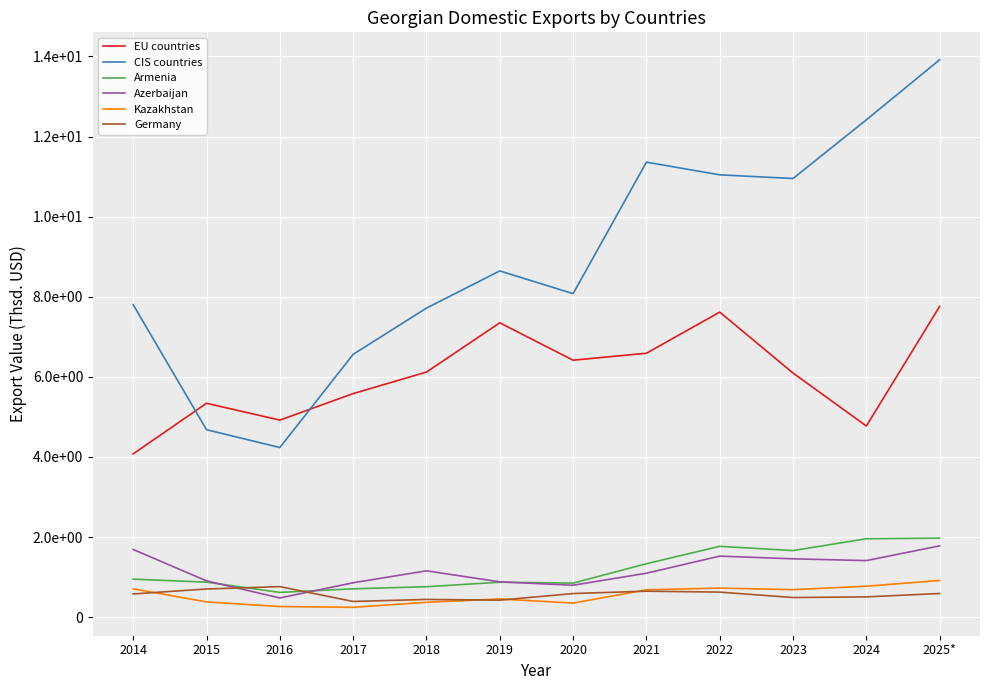

Is this an area chart (filled region under the line)?

No